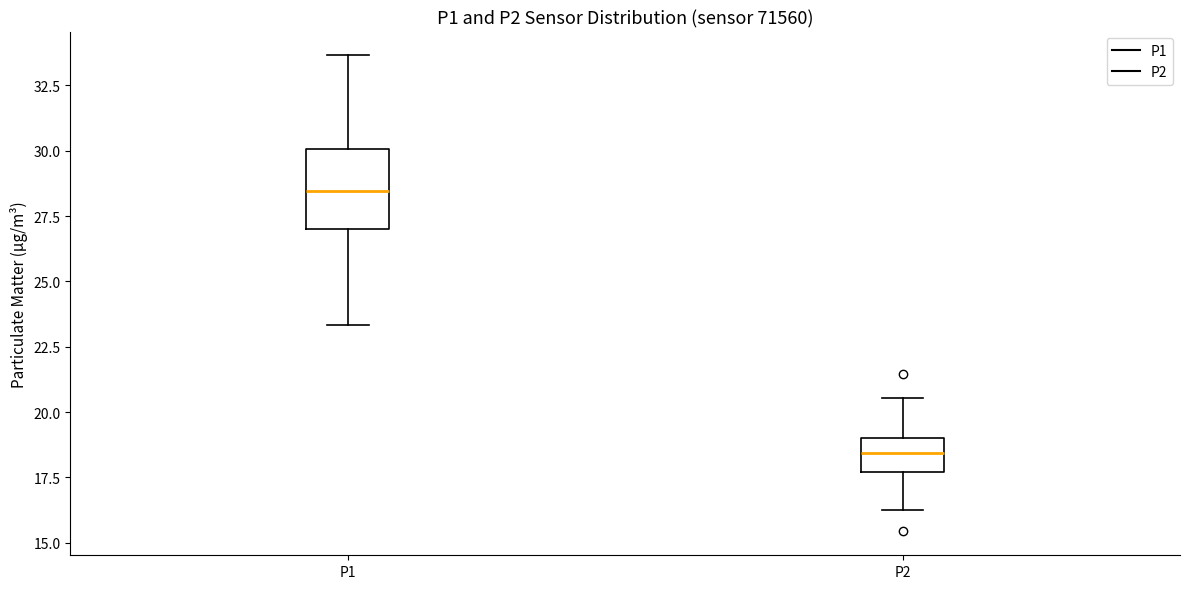

Where does the lower whisker of the box for P2 end on the y-axis? The values are not printed on the chart, so give them approximately, as read against the axis.

16.5